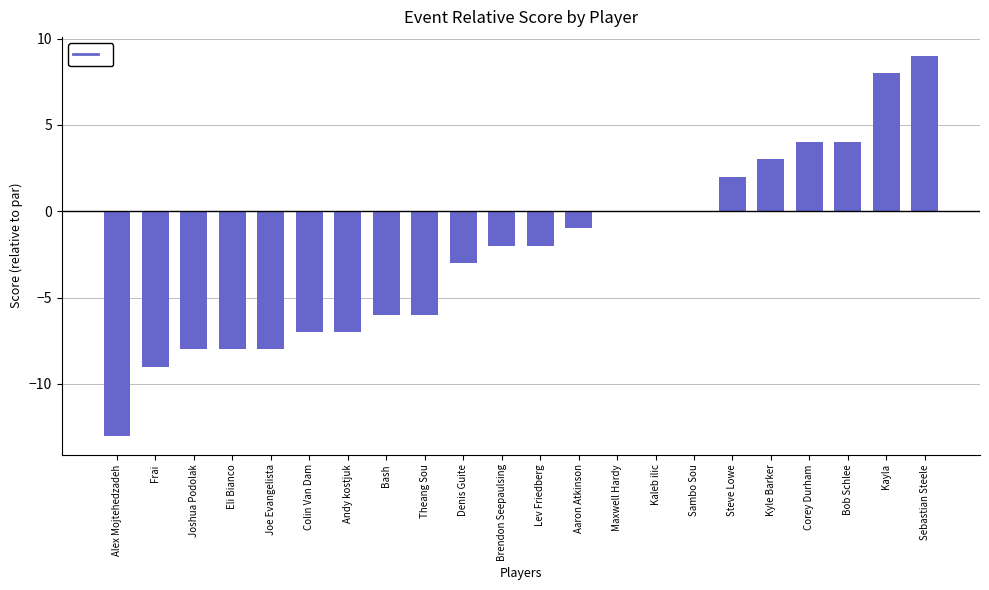

Between Bob Schlee and Steve Lowe, which is larger?

Bob Schlee